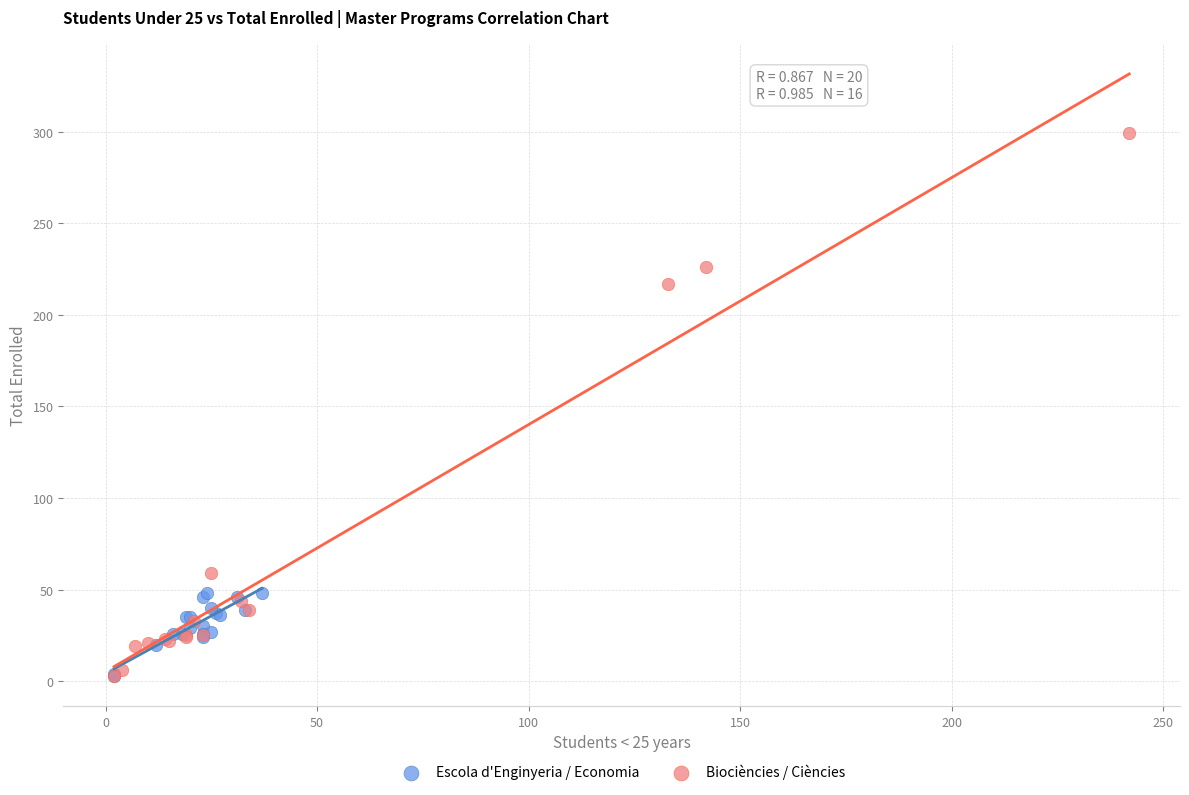

Which series has the widest spread of Y values?

Biociències / Ciències